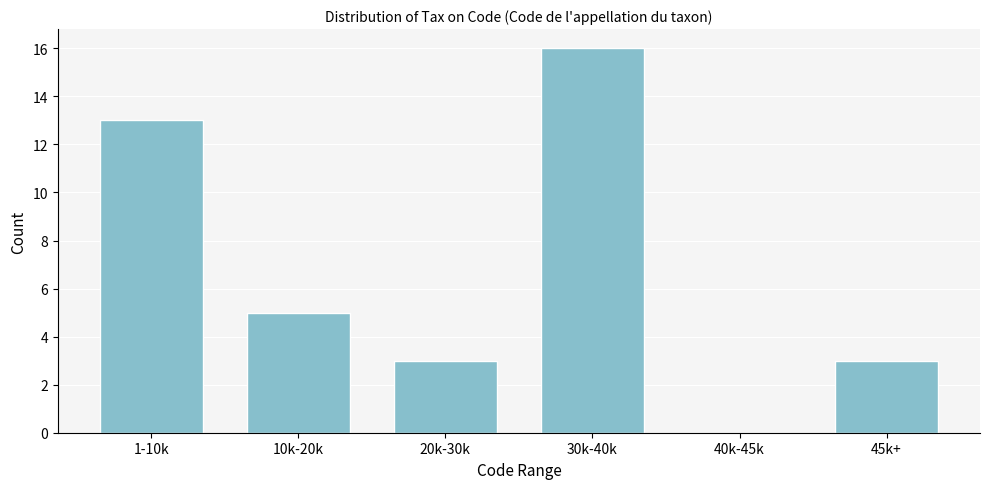

Reading left to right, transcribe all the data shown in this chart.

1-10k=13	10k-20k=5	20k-30k=3	30k-40k=16	40k-45k=0	45k+=3